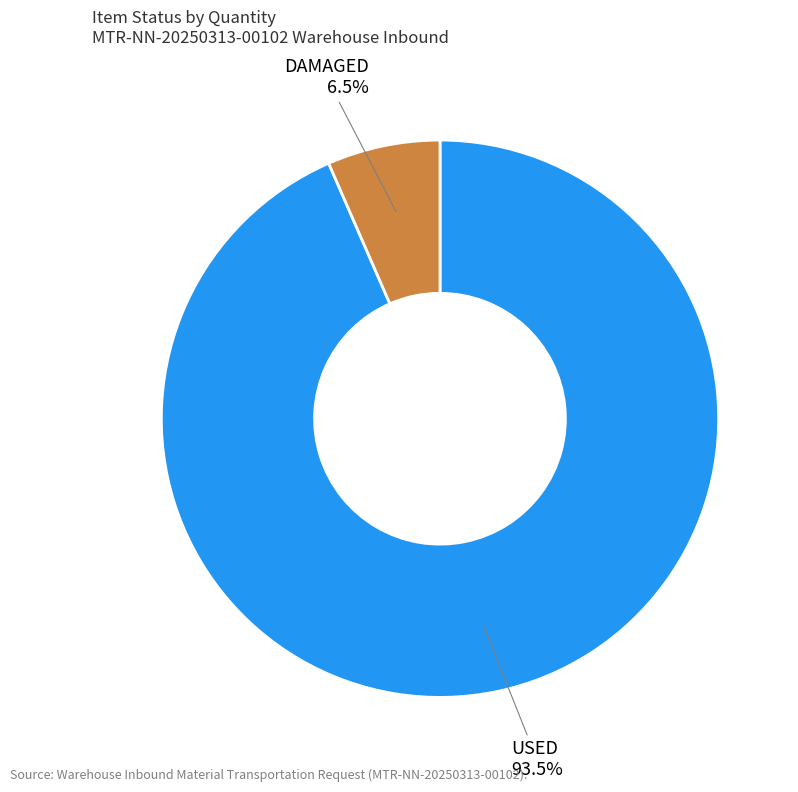

What percentage do USED and DAMAGED together represent?

100.0%